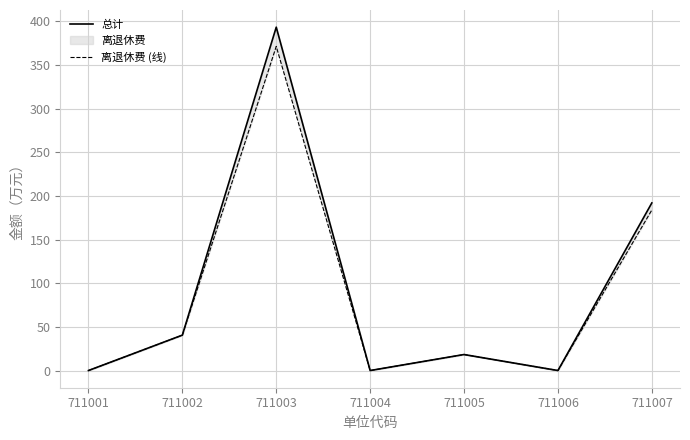

Count the number of categories in the chart.

7